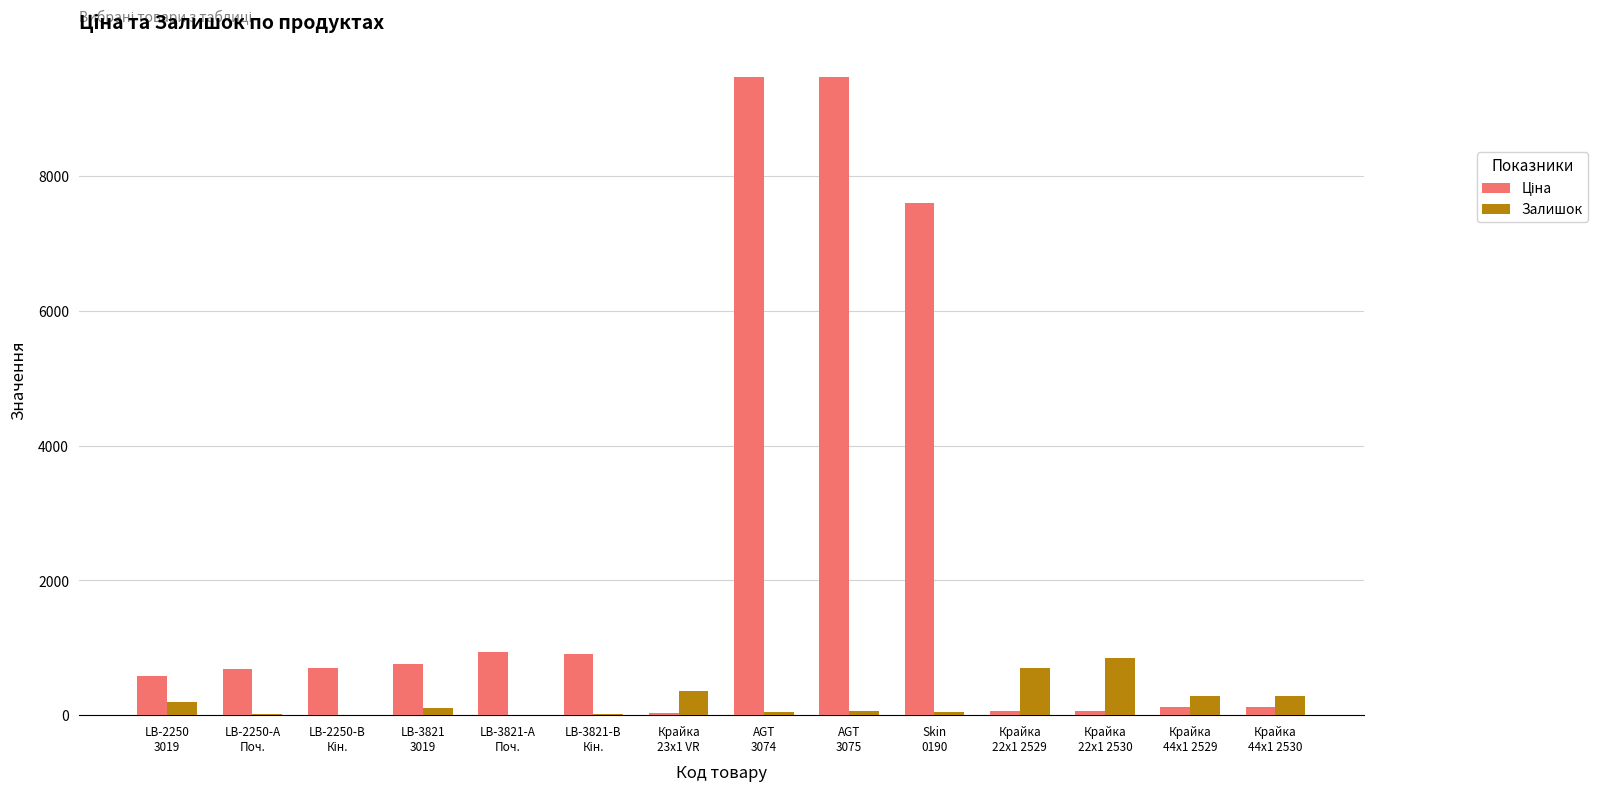

Reading left to right, extract all data points from this chart.

Ціна: LB-2250
3019=584.4	LB-2250-А
Поч.=681.0	LB-2250-В
Кін.=705.1	LB-3821
3019=752.2	LB-3821-А
Поч.=934.5	LB-3821-В
Кін.=910.4	Крайка
23x1 VR=32.0	AGT
3074=9480.1	AGT
3075=9480.1	Skin
0190=7596.5	Крайка
22x1 2529=57.0	Крайка
22x1 2530=57.0	Крайка
44x1 2529=114.1	Крайка
44x1 2530=114.1
Залишок: LB-2250
3019=202.0	LB-2250-А
Поч.=19.0	LB-2250-В
Кін.=8.0	LB-3821
3019=113.0	LB-3821-А
Поч.=2.0	LB-3821-В
Кін.=24.0	Крайка
23x1 VR=360.0	AGT
3074=53.0	AGT
3075=56.0	Skin
0190=43.0	Крайка
22x1 2529=698.0	Крайка
22x1 2530=845.0	Крайка
44x1 2529=290.0	Крайка
44x1 2530=289.0